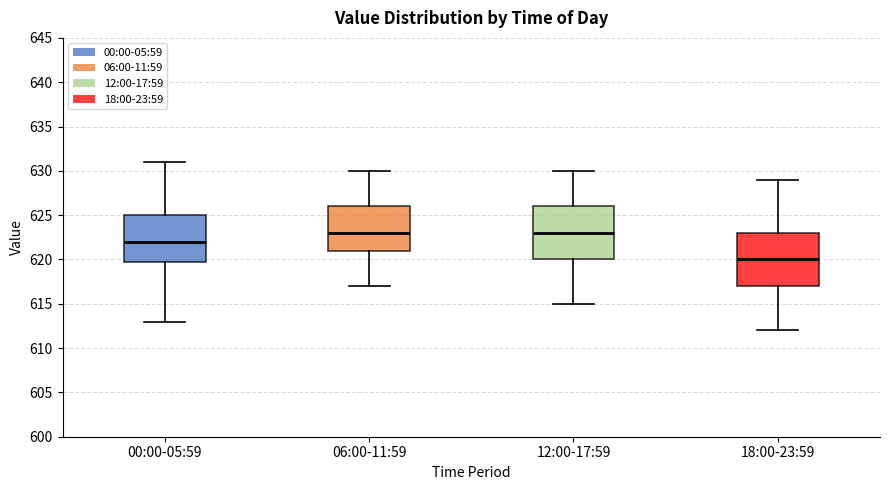

Reading left to right, read every box against the y-axis: the position of its median line, the range the box covers, and the ends of its whiskers. The values are not printed on the chart, so give them approximately, as read against the axis.

00:00-05:59: median 622, box 620 to 625, whiskers 613 to 631
06:00-11:59: median 623, box 621 to 626, whiskers 617 to 630
12:00-17:59: median 623, box 620 to 626, whiskers 615 to 630
18:00-23:59: median 620, box 617 to 623, whiskers 612 to 629